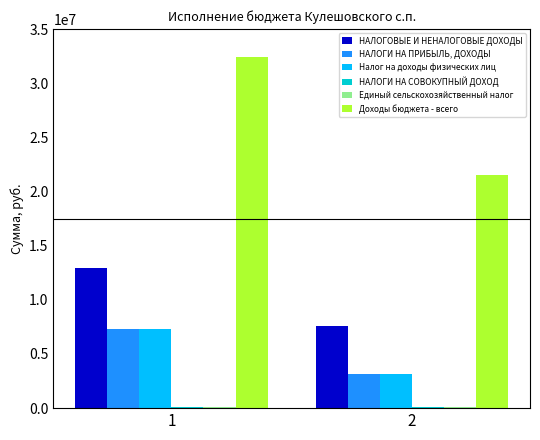

The value of НАЛОГИ НА ПРИБЫЛЬ, ДОХОДЫ at 2 is 3183853.9. True or false?

True